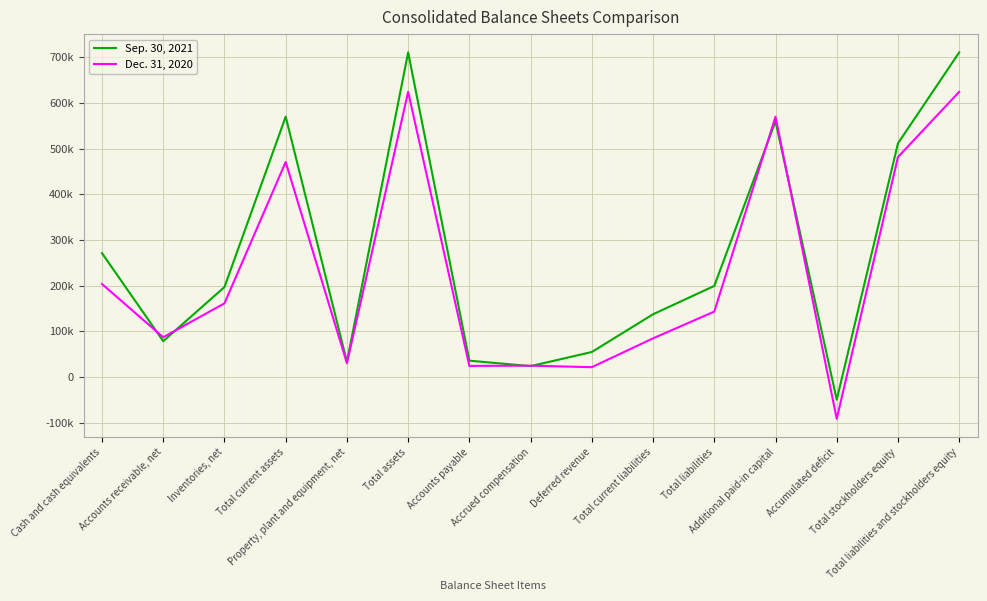

How many negative values does the Dec. 31, 2020 series have?

1